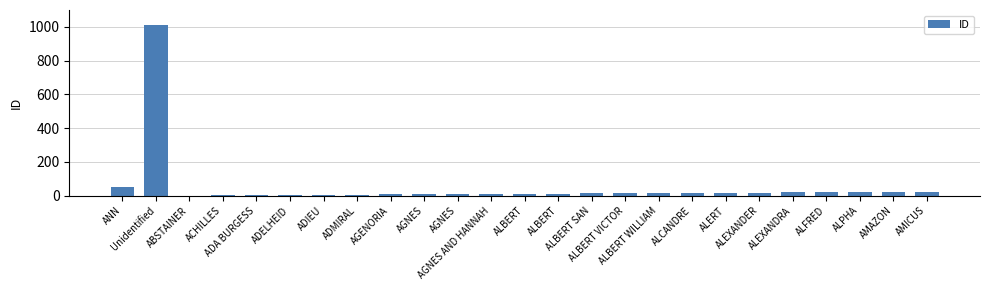

What is the average value?

54